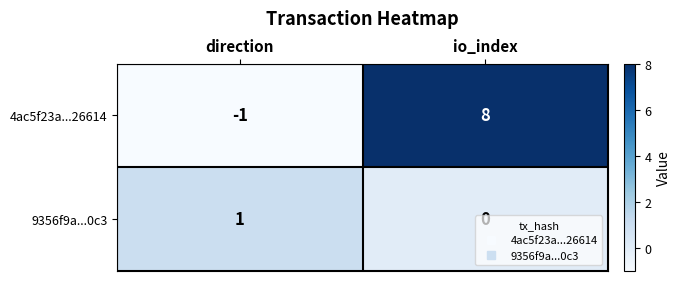

What is the difference between the maximum and minimum values in the 4ac5f23a...26614 series?

9